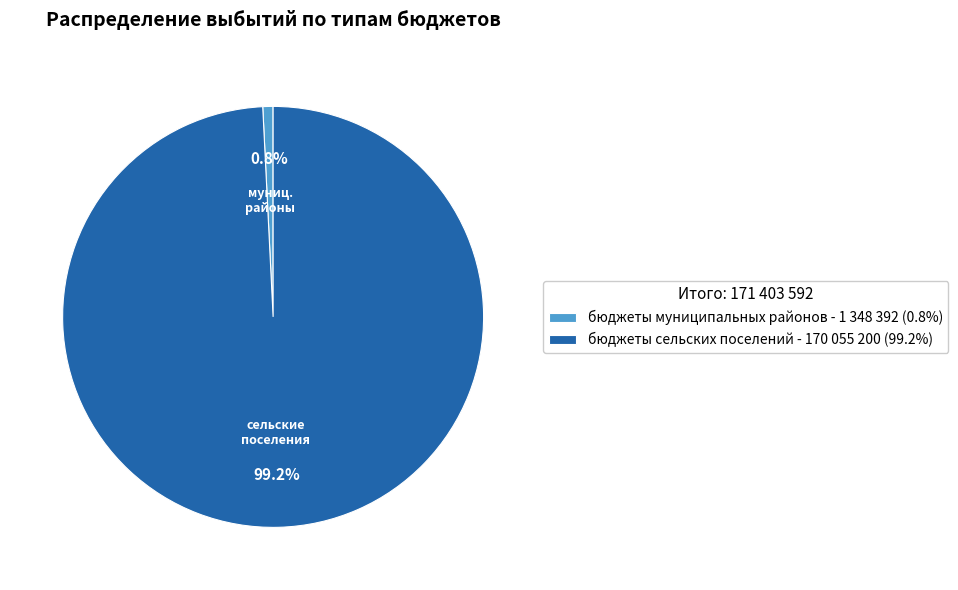

What percentage is NOT represented by бюджеты сельских поселений?

0.8%